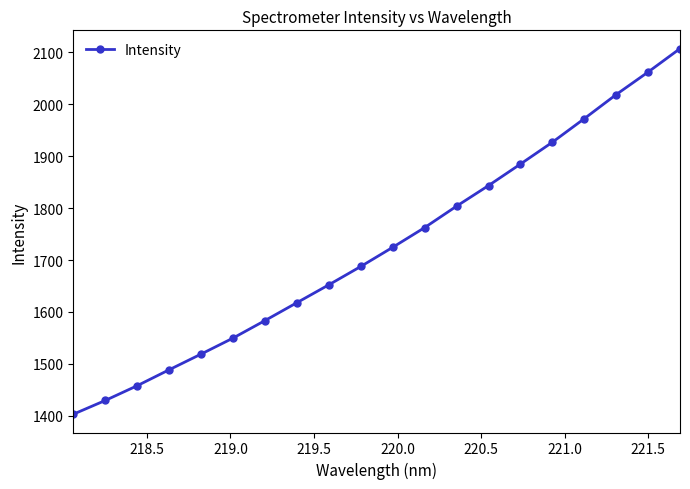

True or false: there are more than 2 points higher than both neighbors.

False